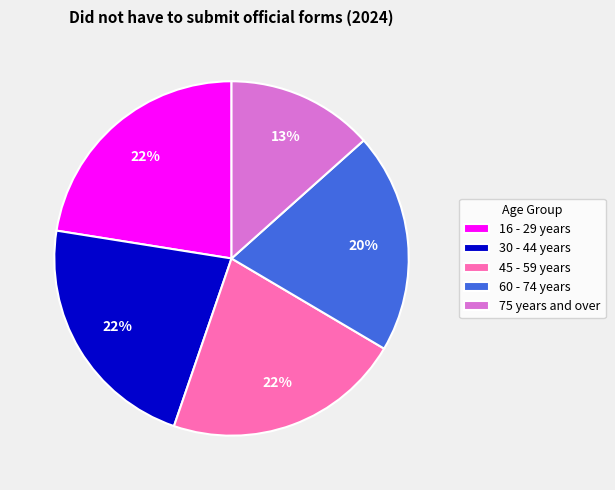

Is 45 - 59 years the majority of the pie?

No